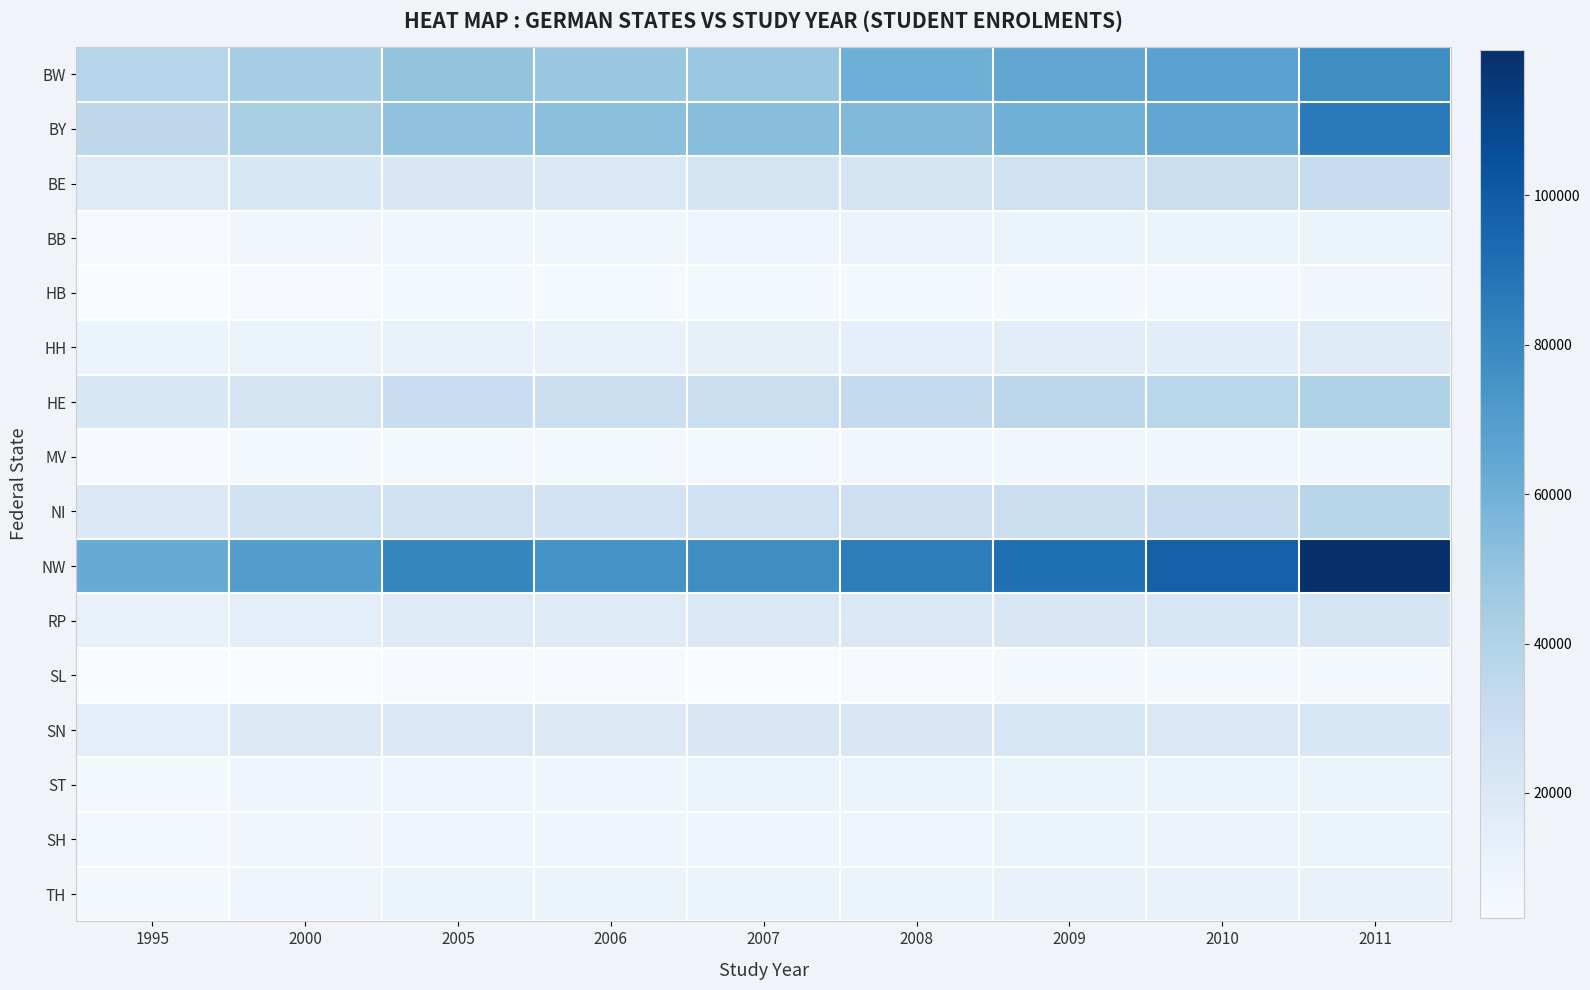

Reading left to right, what are all the values shown in this chart?

BW: 1995=37430	2000=43799	2005=49578	2006=48128	2007=47674	2008=60661	2009=65321	2010=67638	2011=77612
BY: 1995=34859	2000=42435	2005=50518	2006=51916	2007=52833	2008=55001	2009=59081	2010=64749	2011=85758
BE: 1995=17518	2000=21075	2005=20704	2006=20318	2007=22339	2008=23967	2009=26326	2010=28850	2011=30699
BB: 1995=4448	2000=7204	2005=7552	2006=7565	2007=8571	2008=9866	2009=10056	2010=9499	2011=9496
HB: 1995=3307	2000=4287	2005=5256	2006=4810	2007=5483	2008=5848	2009=5866	2010=6478	2011=7017
HH: 1995=9202	2000=10726	2005=11864	2006=11920	2007=12729	2008=14095	2009=15312	2010=15841	2011=17491
HE: 1995=20992	2000=23654	2005=30059	2006=28576	2007=28911	2008=32974	2009=35709	2010=36713	2011=40776
MV: 1995=3987	2000=5782	2005=6169	2006=6249	2007=6766	2008=7080	2009=7673	2010=7031	2011=7552
NI: 1995=19937	2000=25640	2005=25930	2006=24524	2007=26689	2008=27777	2009=29150	2010=30983	2011=36989
NW: 1995=62468	2000=69614	2005=80903	2006=75144	2007=77568	2008=84697	2009=91240	2010=97666	2011=119486
RP: 1995=11874	2000=14652	2005=17535	2006=17725	2007=19222	2008=20004	2009=20842	2010=22161	2011=24031
SL: 1995=3193	2000=3370	2005=3740	2006=3653	2007=3617	2008=4456	2009=5119	2010=5751	2011=5741
SN: 1995=14115	2000=18013	2005=19940	2006=18600	2007=20847	2008=20659	2009=21616	2010=20269	2011=21033
ST: 1995=5484	2000=8271	2005=8765	2006=8487	2007=9346	2008=10120	2009=10230	2010=10085	2011=10495
SH: 1995=6788	2000=7247	2005=8123	2006=7925	2007=8616	2008=8824	2009=9496	2010=9687	2011=10501
TH: 1995=5825	2000=8770	2005=9325	2006=9282	2007=10149	2008=10581	2009=11236	2010=11207	2011=11156